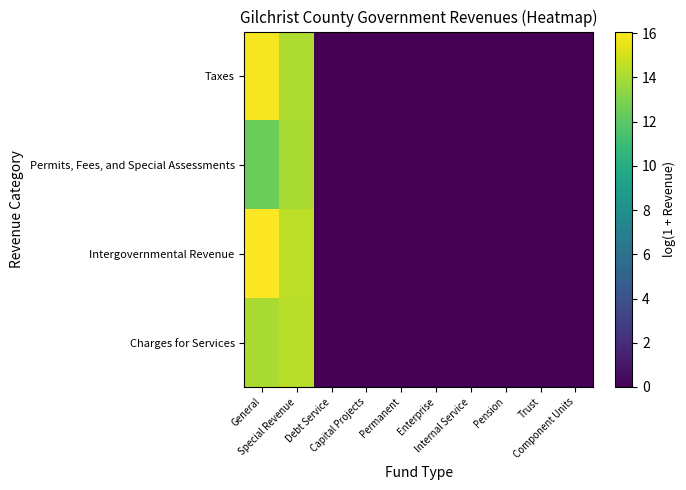

At Internal Service, list the series in order from smallest to largest.

Taxes, Permits, Fees, and Special Assessments, Intergovernmental Revenue, Charges for Services